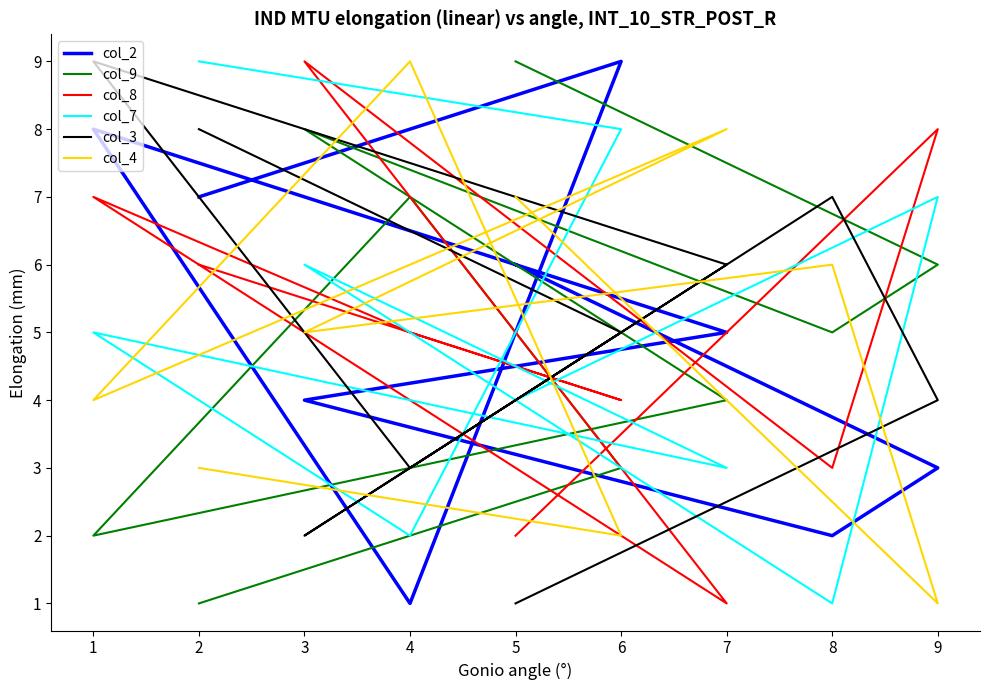

What is the difference between the maximum and second lowest values in the col_7 series?

7